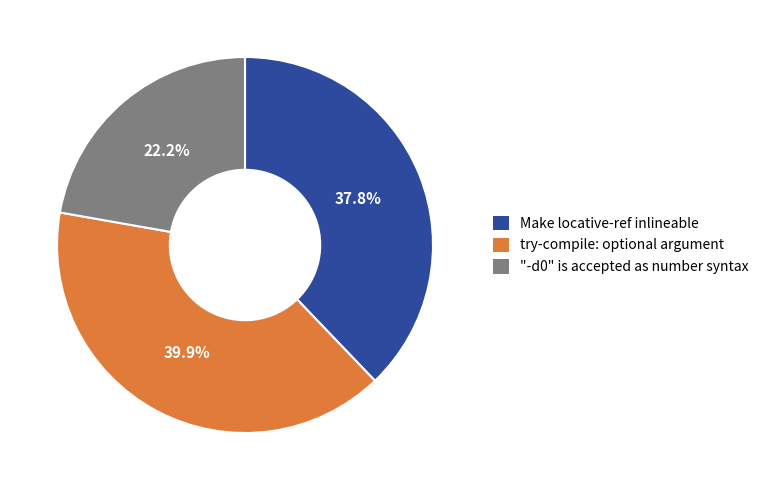

To the nearest percent, what percentage of the pie is try-compile: optional argument?

40%